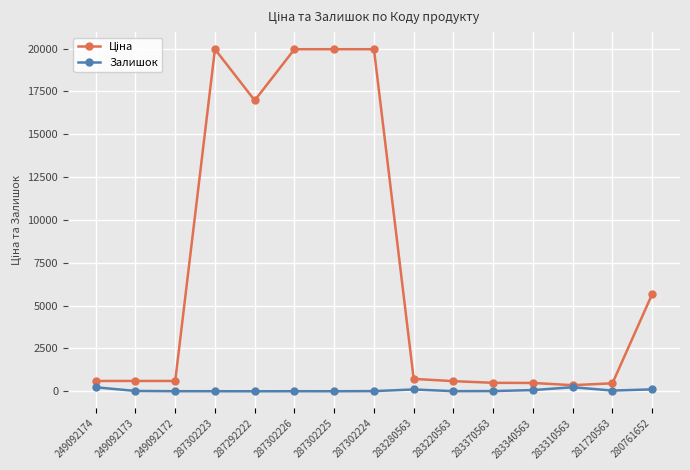

What is the greatest value displayed?

19964.2